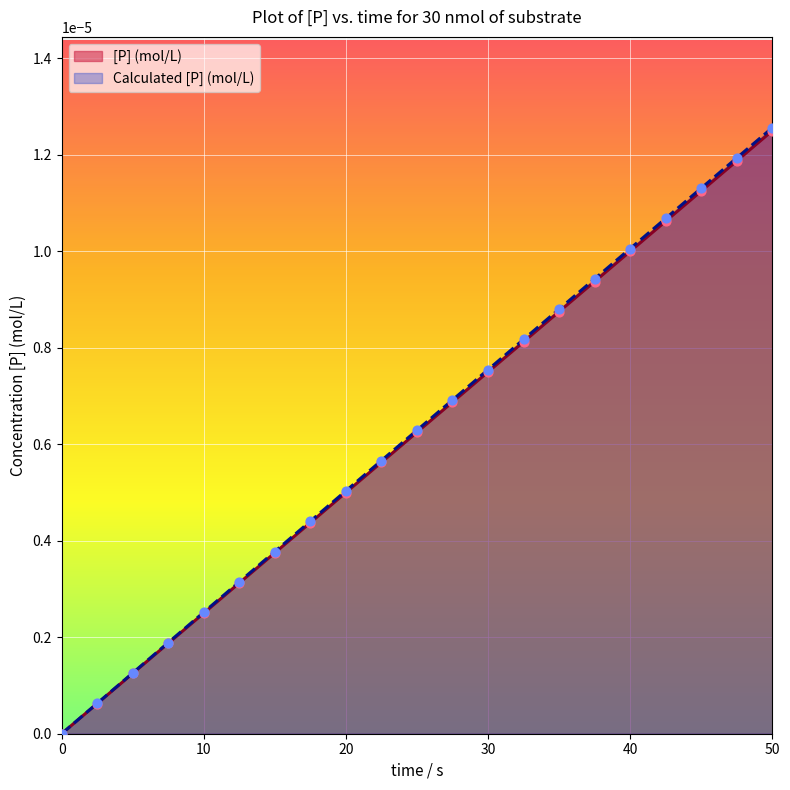

Which series reaches the maximum Y coordinate?

Calculated [P] (mol/L)